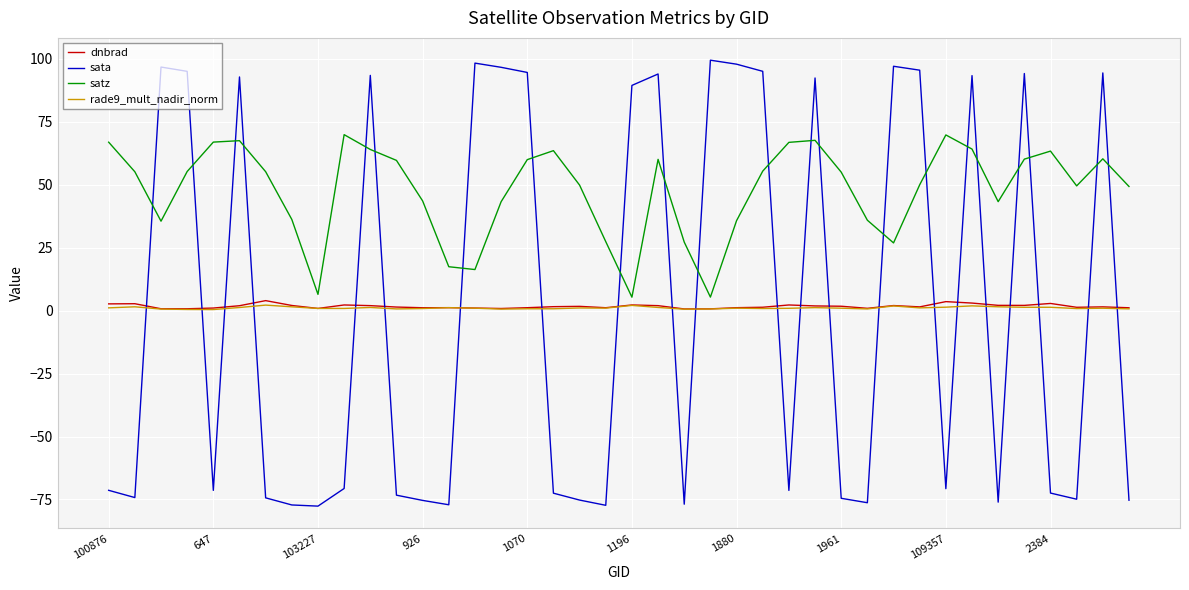

In satz, how many points are lower than both neighbors (excluding endpoints)?

8